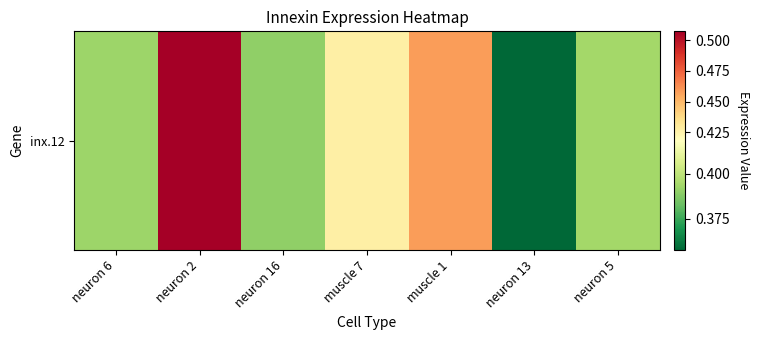

Which label corresponds to the smallest value in the chart?

neuron 13